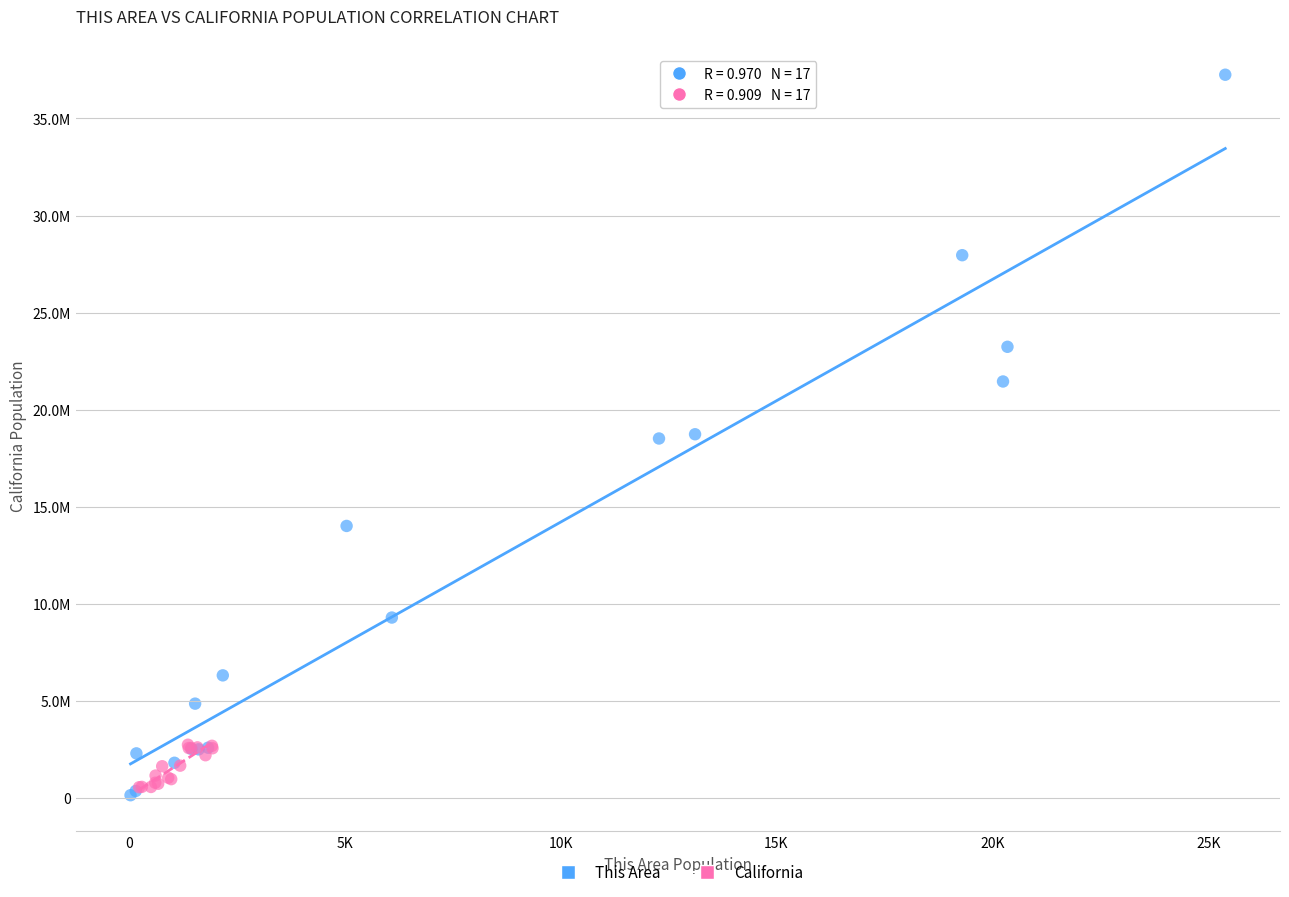

Which series has the widest spread of Y values?

This Area